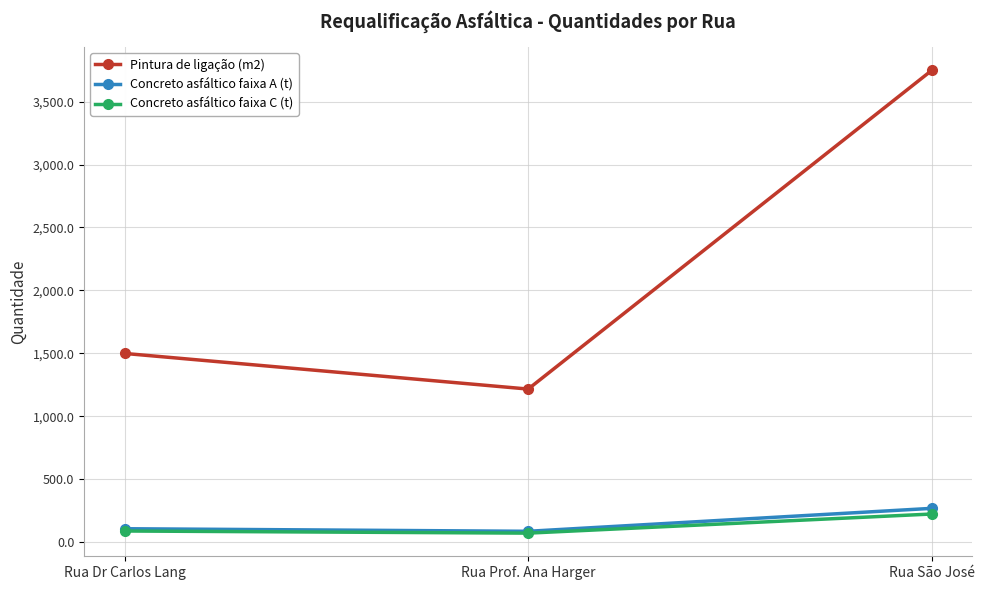

Which series changed the most between Rua Dr Carlos Lang and Rua São José?

Pintura de ligação (m2)